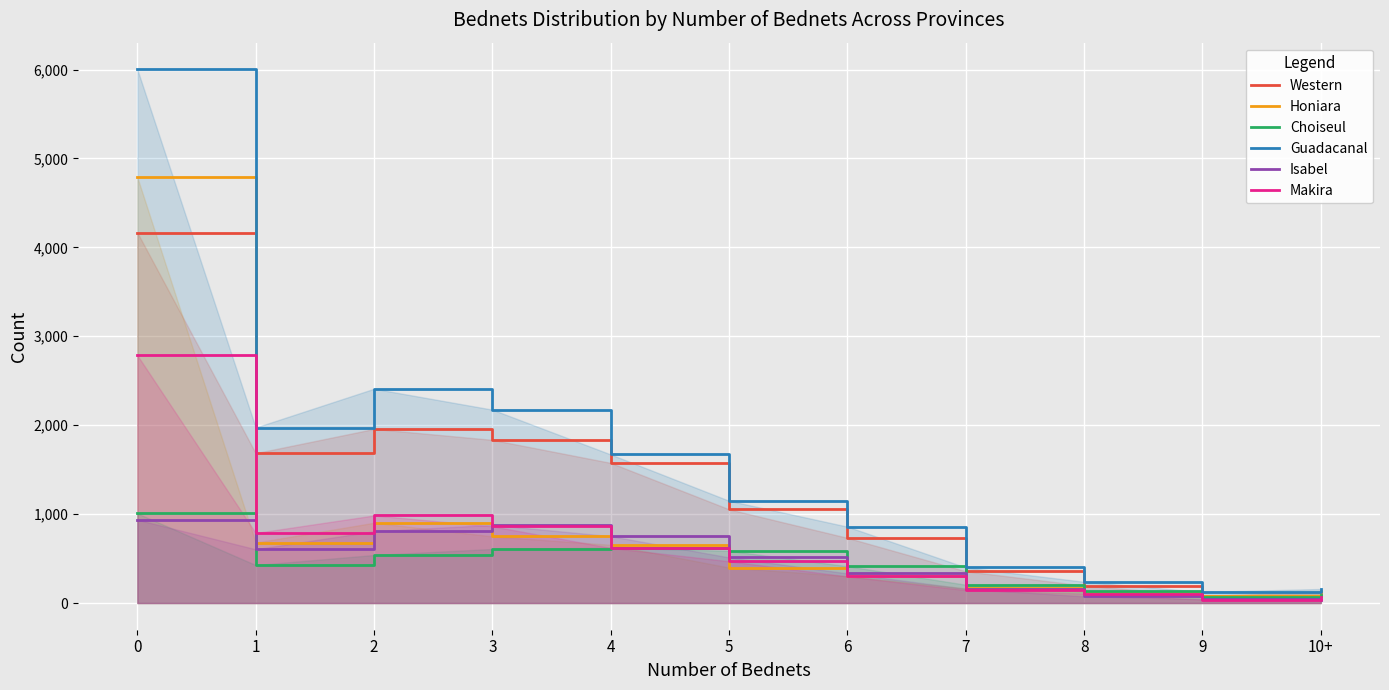

What is the spread (max minus min) of values at 8?

164